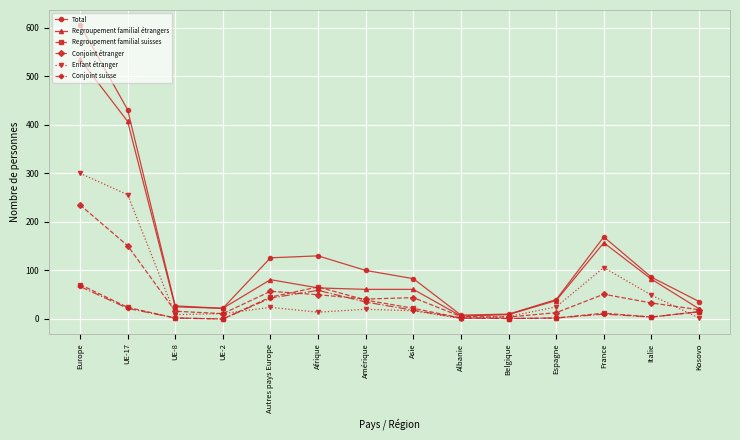

In Enfant étranger, how many points are higher than both neighbors (excluding endpoints)?

3